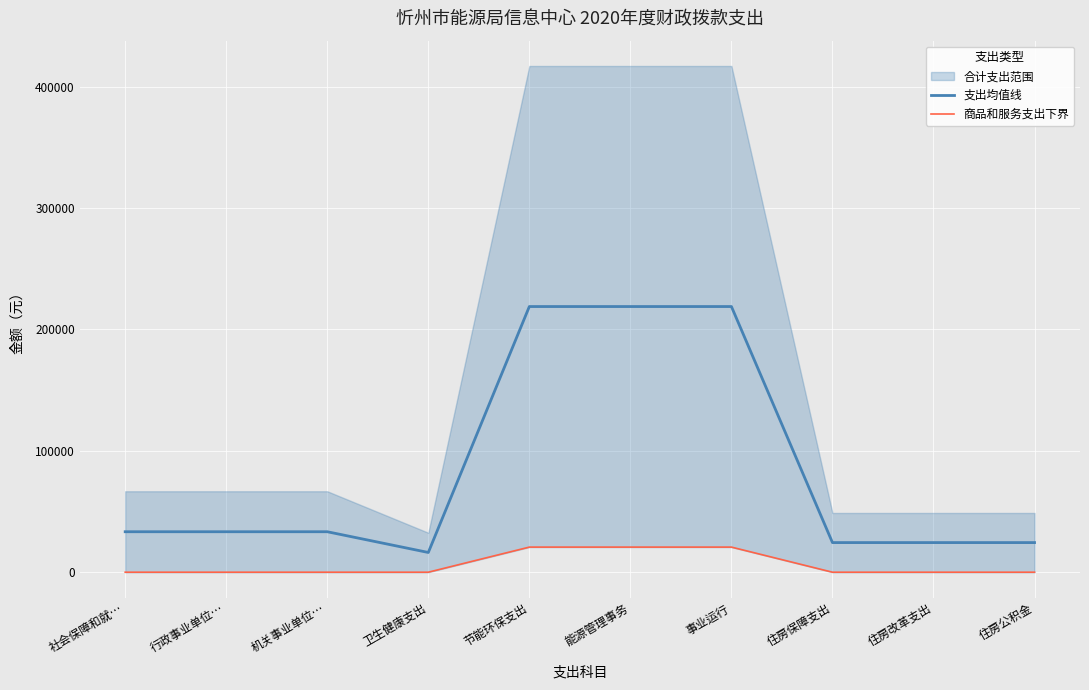

What is the sum of all 商品和服务支出下界 values?

62035.4